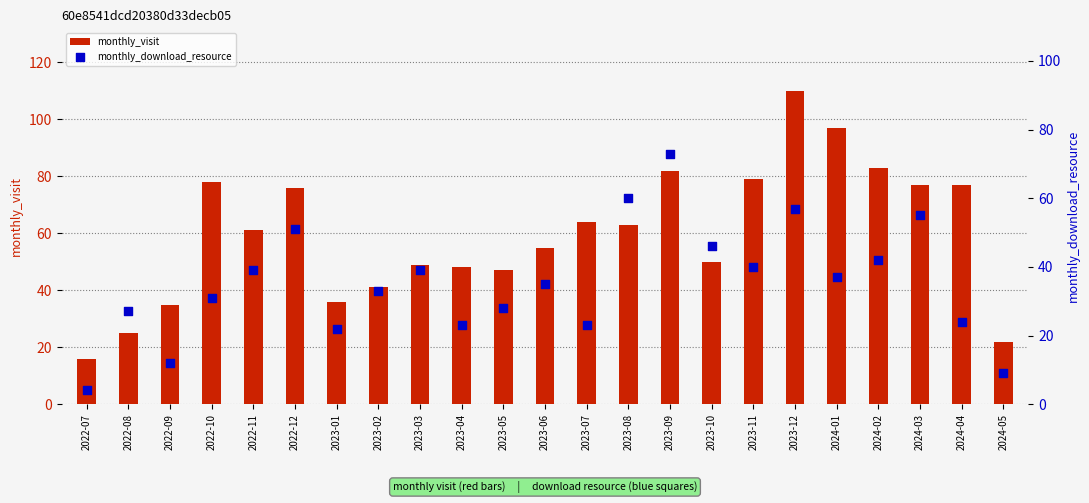

Which series reaches the maximum Y coordinate?

monthly_visit